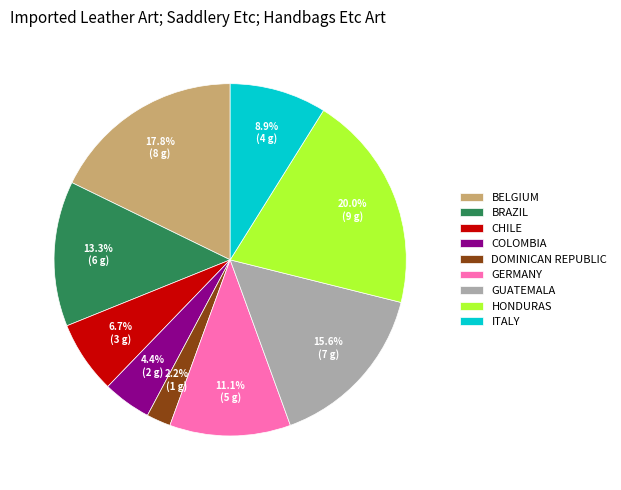

What portion of the pie excludes CHILE?

93.3%